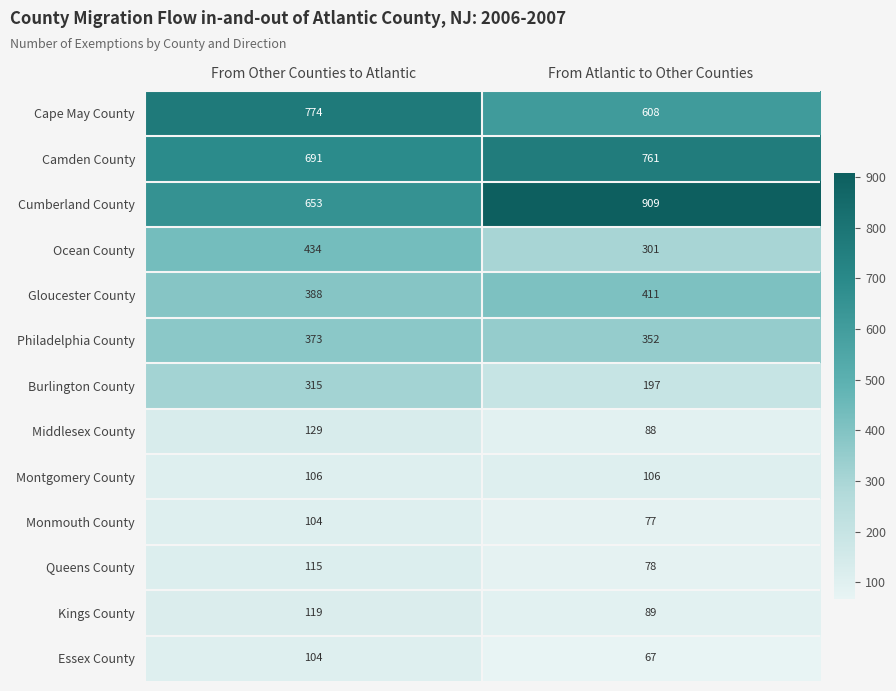

True or false: Monmouth County has a value of 125 at From Atlantic to Other Counties.

False